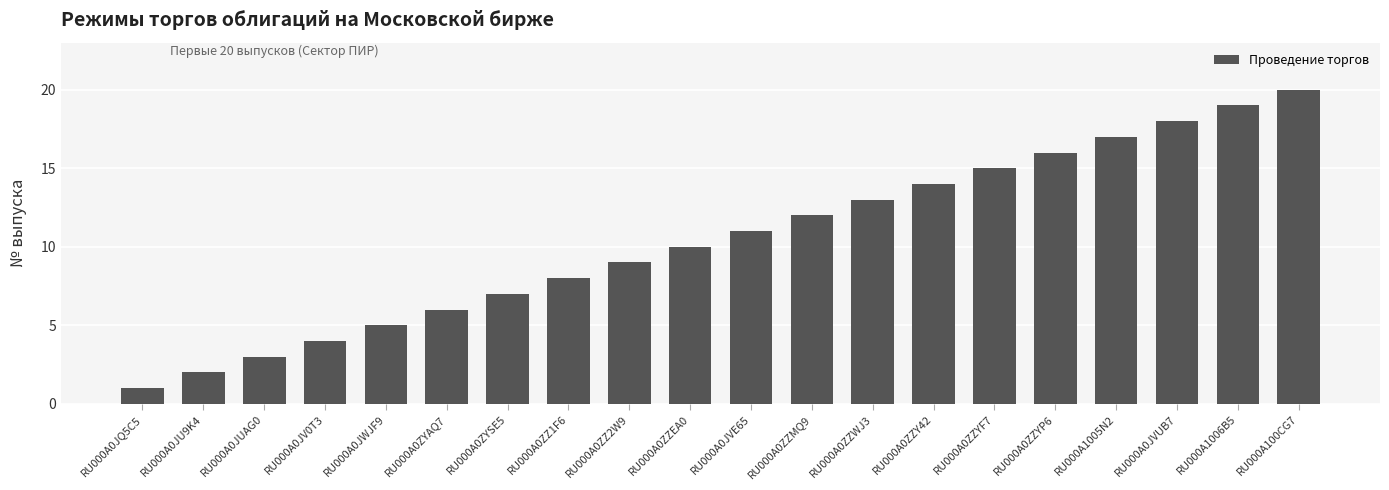

What is the change in value from RU000A0ZZ1F6 to RU000A100CG7?

+12